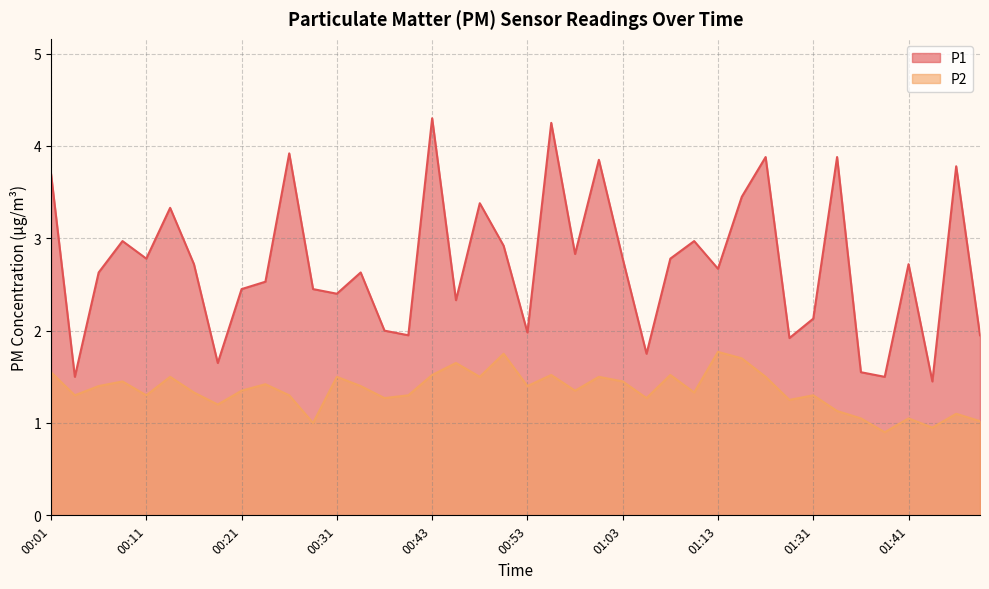

The value of P1 at 01:34 is 3.9. True or false?

True